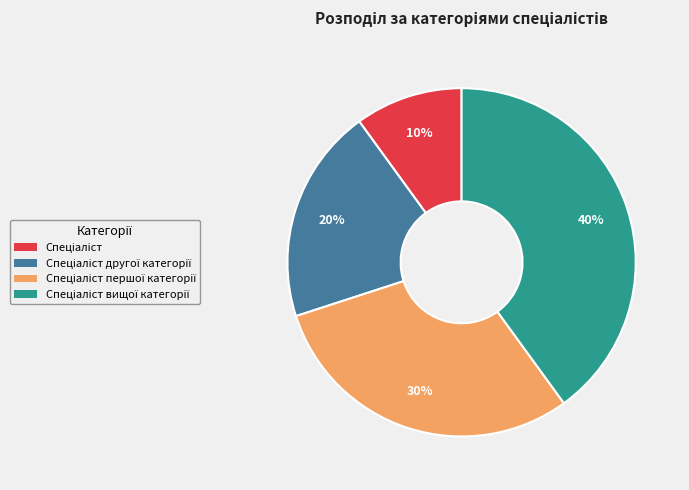

To the nearest percent, what is the difference between the largest and smallest slice percentages?

30%